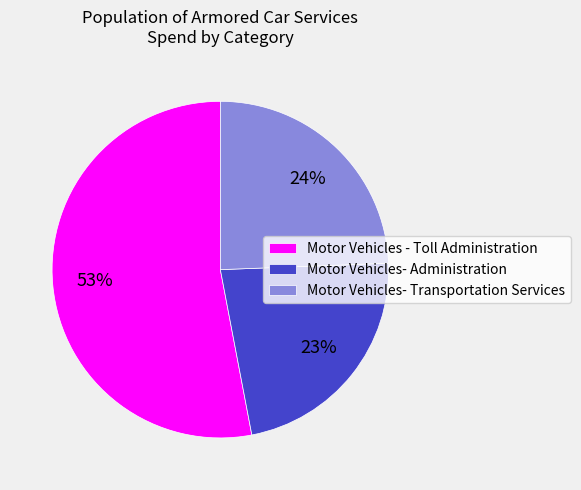

What percentage is the Motor Vehicles- Administration slice, to the nearest percent?

23%